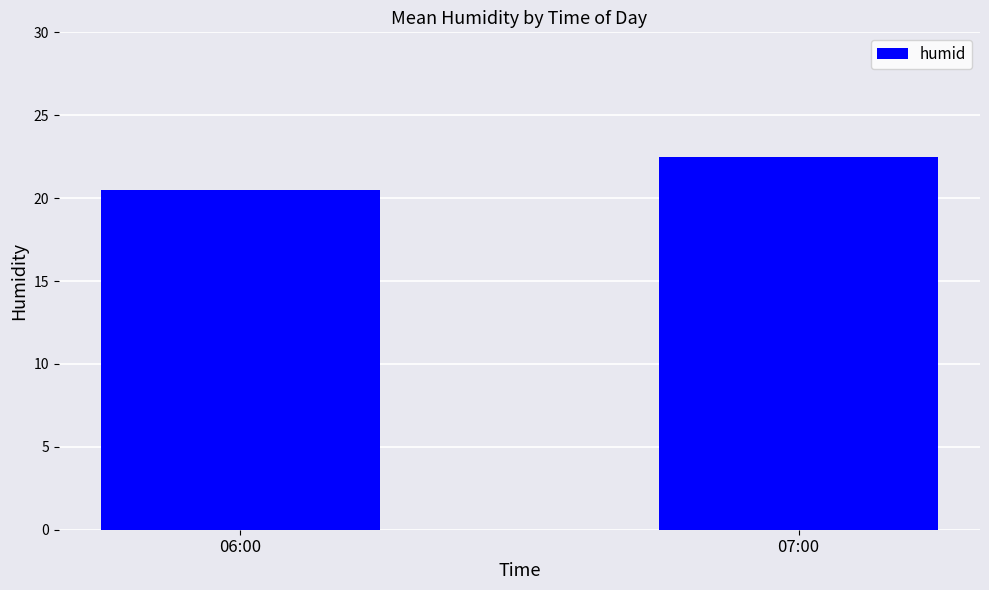

At which label is the value closest to 21?

06:00